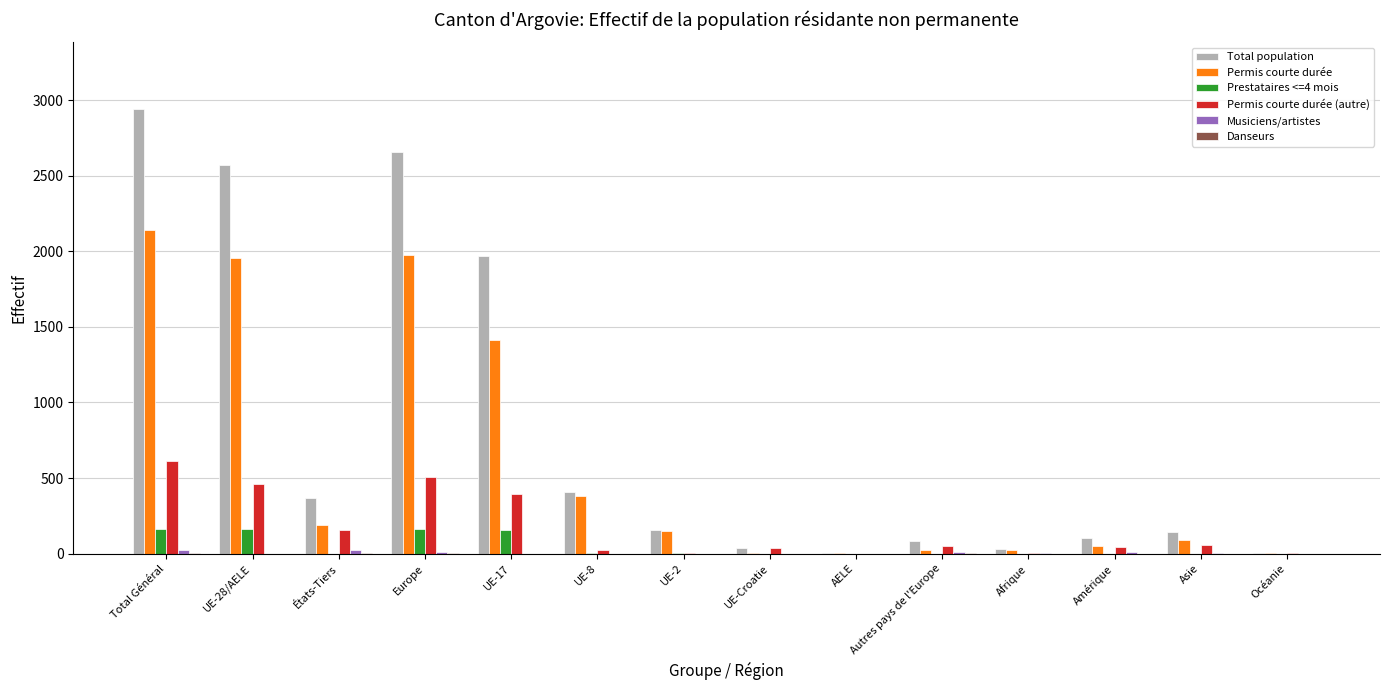

Which series changed the most between UE-28/AELE and Asie?

Total population